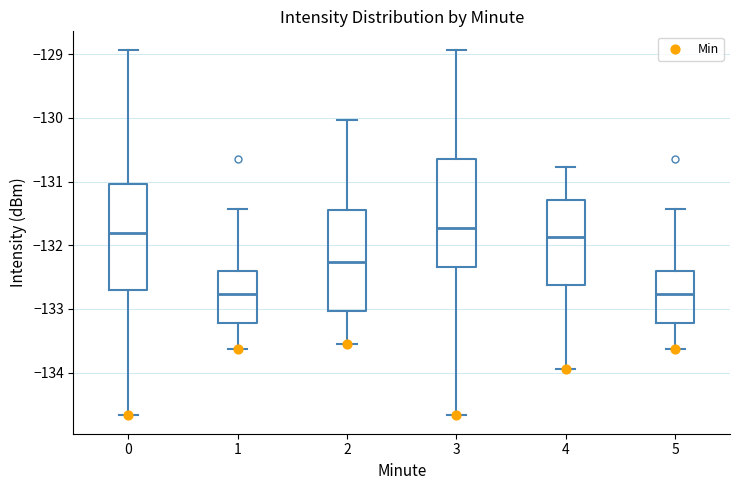

Reading left to right, transcribe this box plot: for each box, give where its median line is, the range the box spans, and where its two whiskers end, as read against the y-axis. The values are not printed on the chart, so give them approximately, as read against the axis.

0: median -131.8, box -132.7 to -131.0, whiskers -134.7 to -128.9
1: median -132.8, box -133.2 to -132.4, whiskers -133.6 to -131.4
2: median -132.3, box -133.0 to -131.4, whiskers -133.6 to -130.0
3: median -131.7, box -132.3 to -130.6, whiskers -134.7 to -128.9
4: median -131.9, box -132.6 to -131.3, whiskers -133.9 to -130.8
5: median -132.8, box -133.2 to -132.4, whiskers -133.6 to -131.4